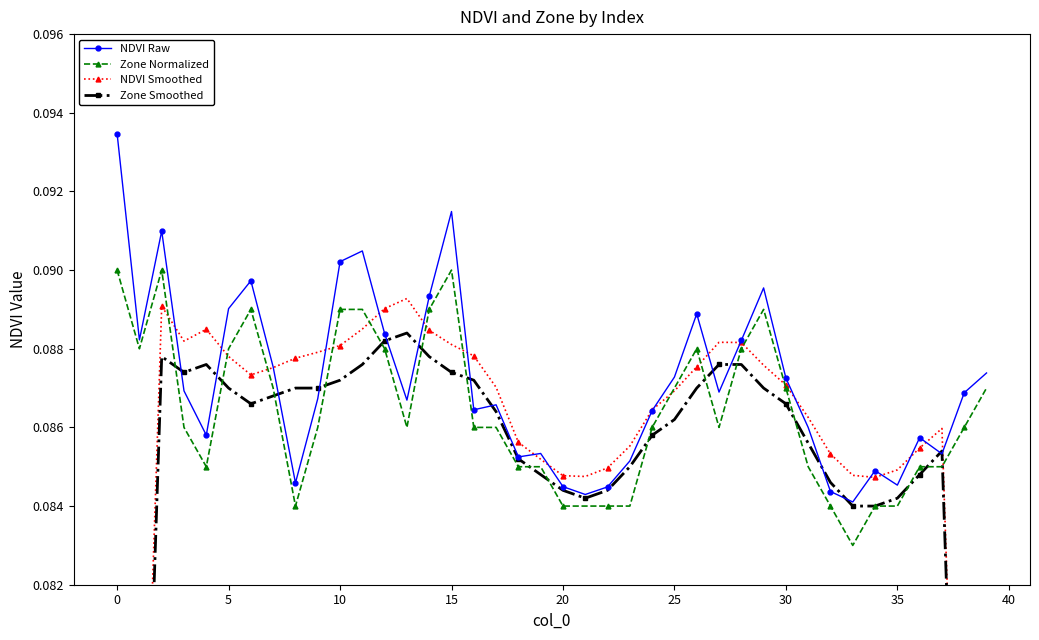

At 25, list the series in order from smallest to largest.

Zone Smoothed, NDVI Smoothed, Zone Normalized, NDVI Raw